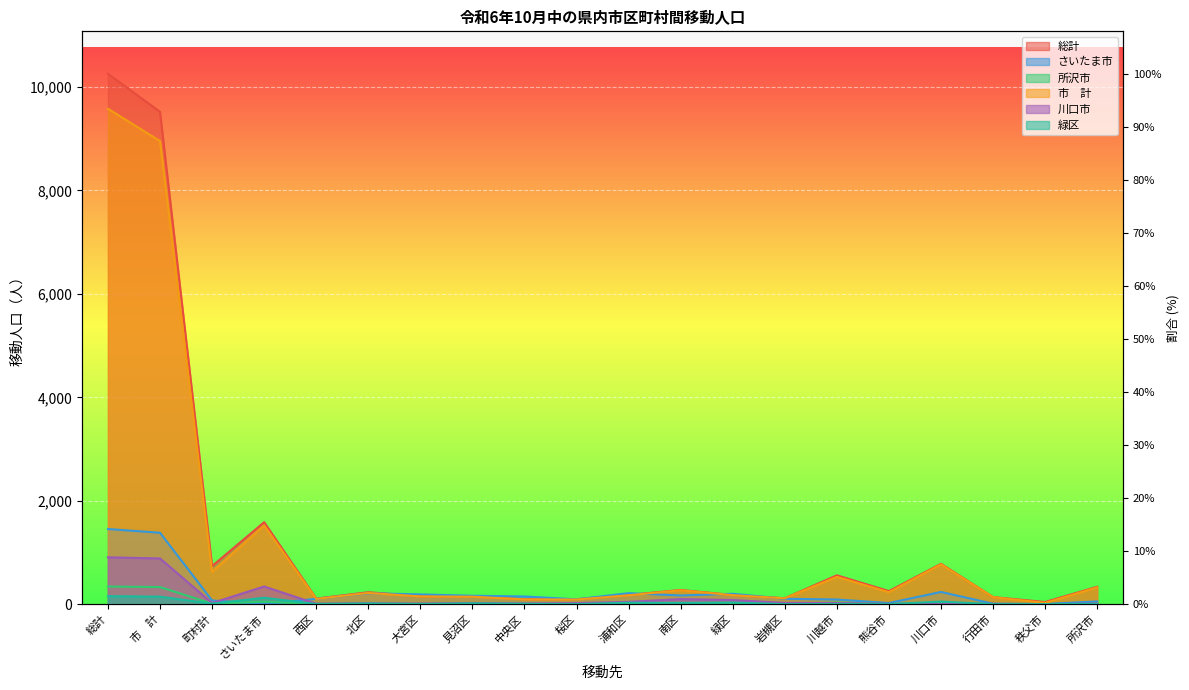

Where does the さいたま市 series first go above 149?

総計